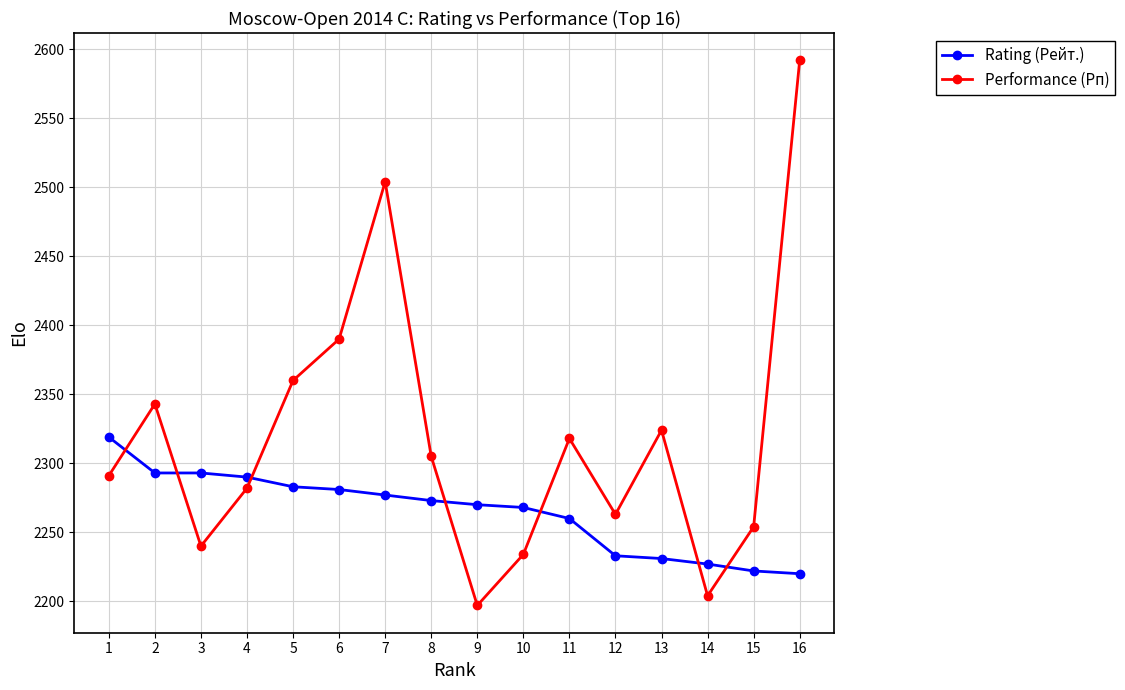

How many lines are shown in the chart?

2